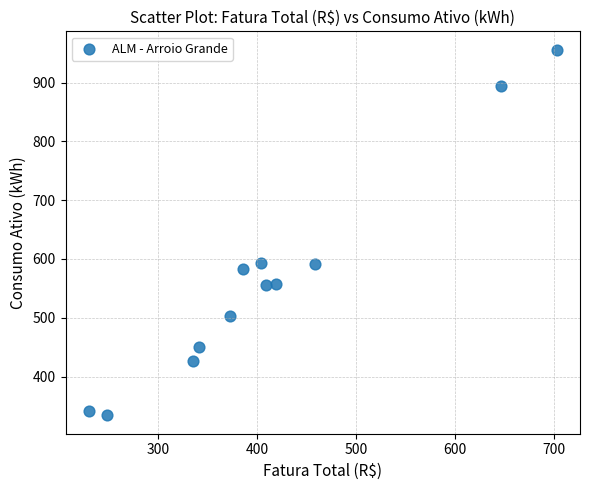

What is the average Y value?

566